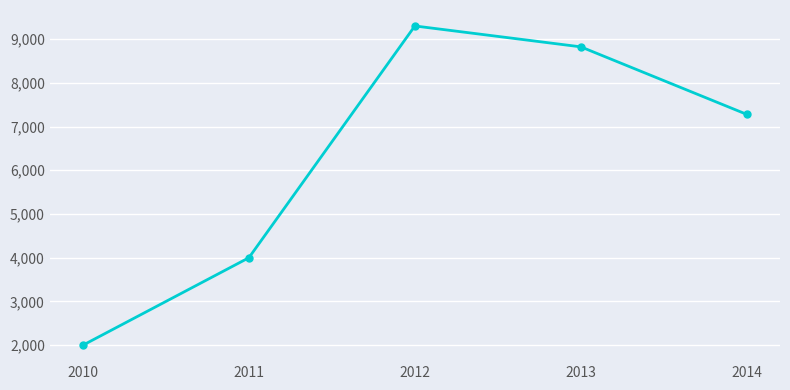

How many distinct data groups are displayed?

1